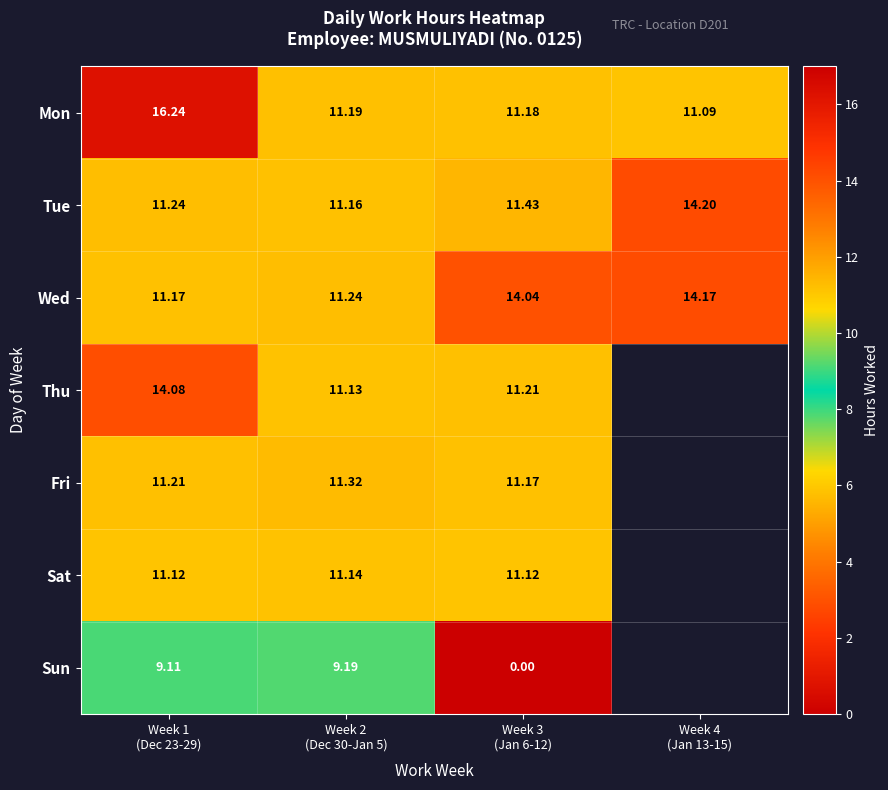

Count the number of data series in this chart.

7